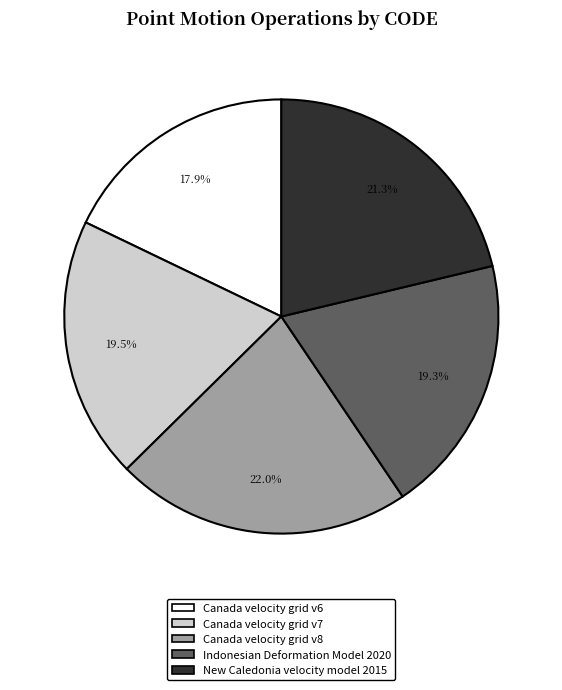

Approximately how many times larger is the value at Canada velocity grid v6 compared to New Caledonia velocity model 2015?

0.8